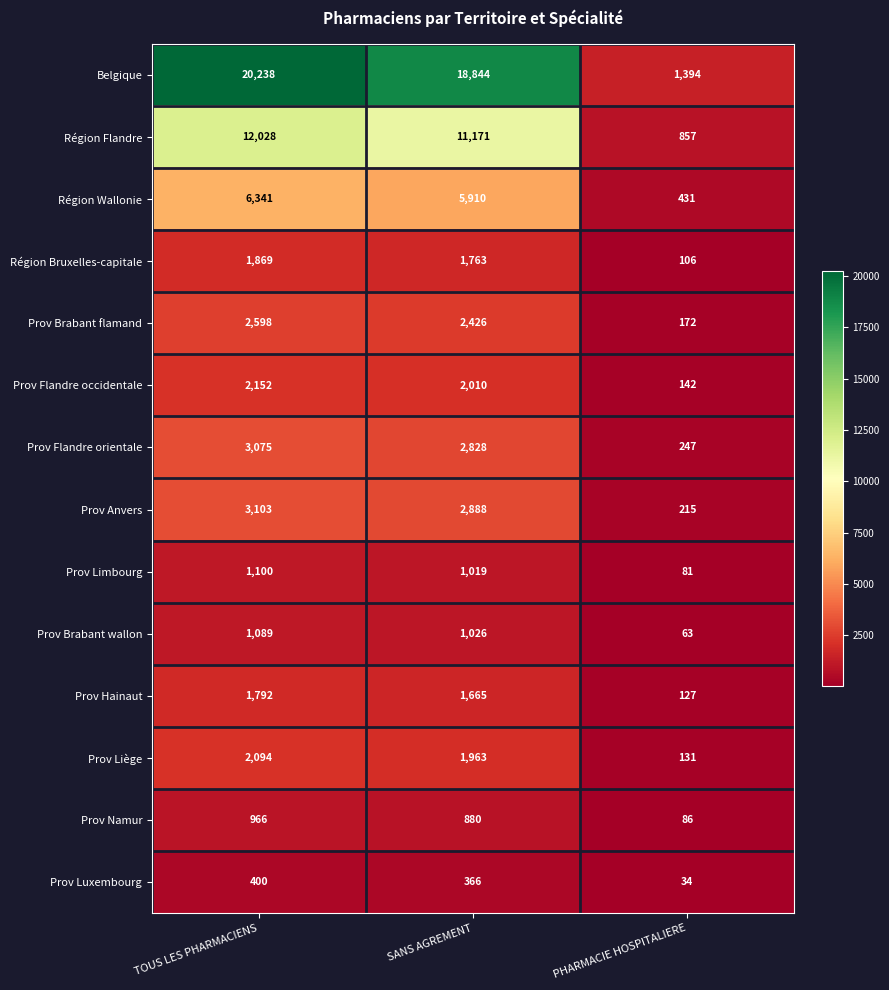

What is the total value across all series at SANS AGREMENT?

54759